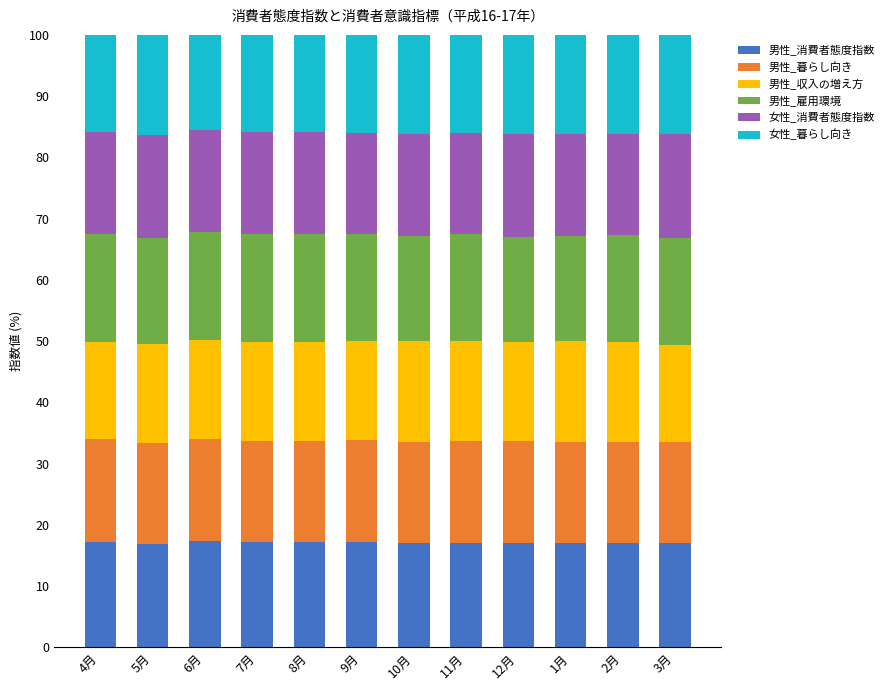

True or false: 男性_消費者態度指数 has a value of 9.6 at 1月.

False